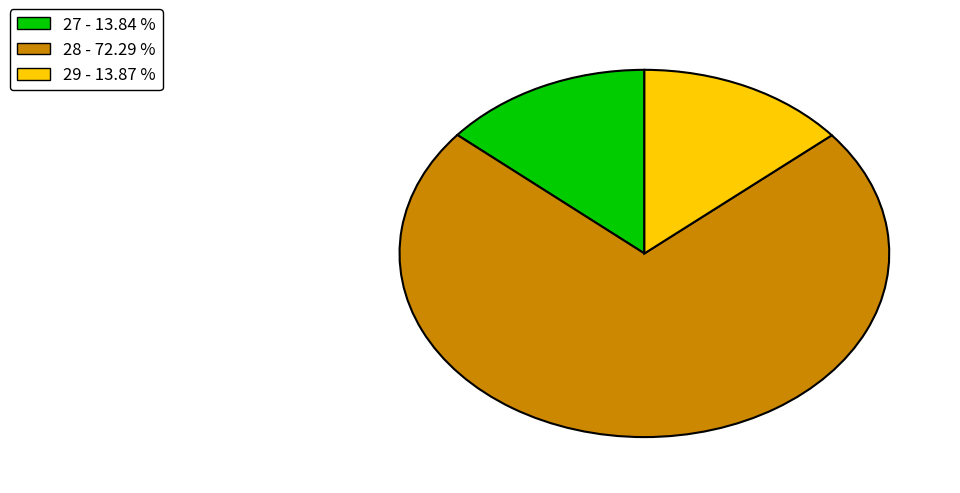

Does any single category account for the majority?

Yes